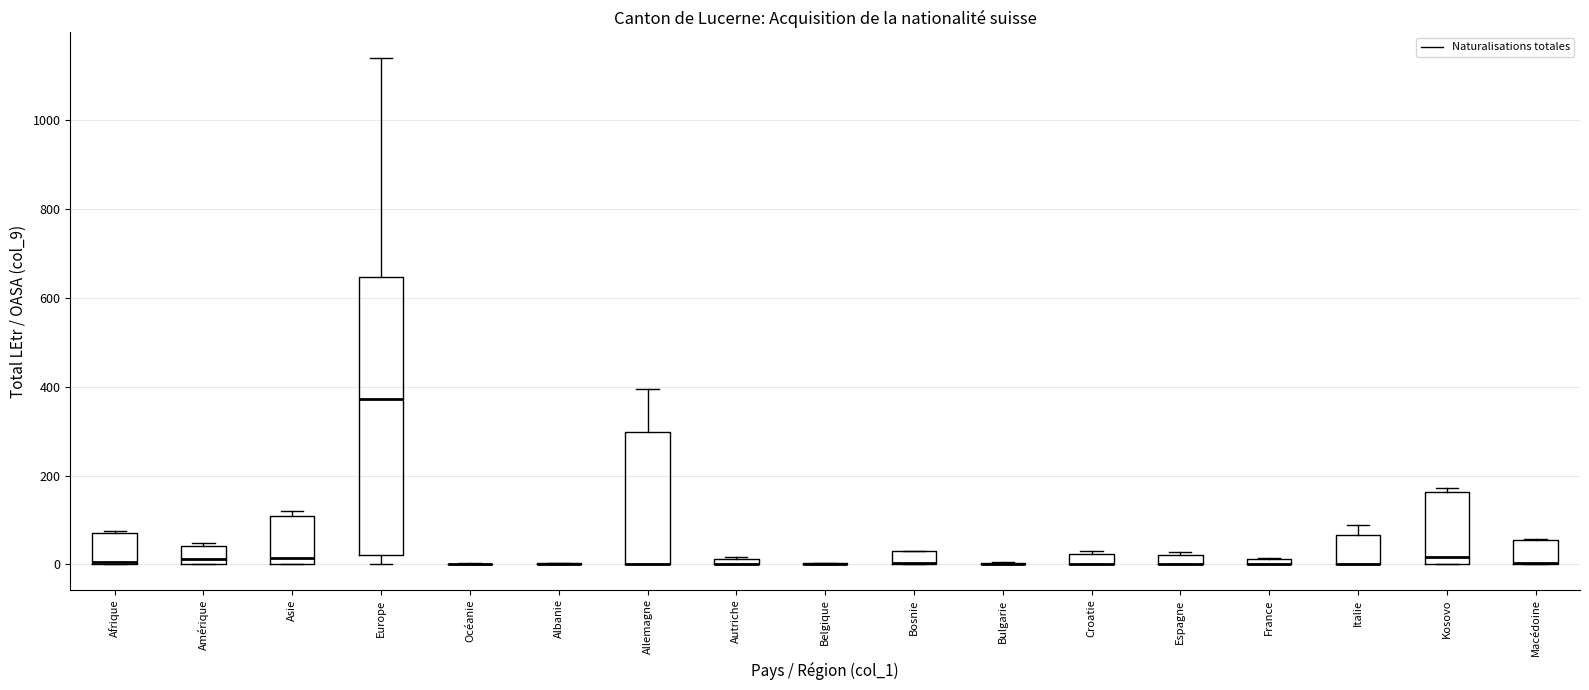

Where is the upper edge of the box for Allemagne on the y-axis? The values are not printed on the chart, so give them approximately, as read against the axis.

300